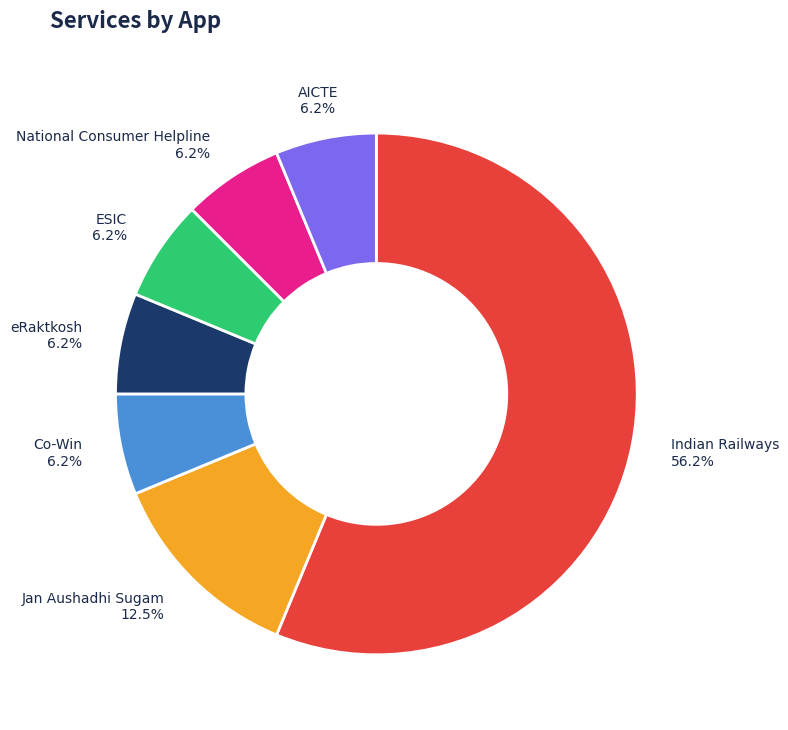

Is there any slice that represents more than half of the pie?

Yes